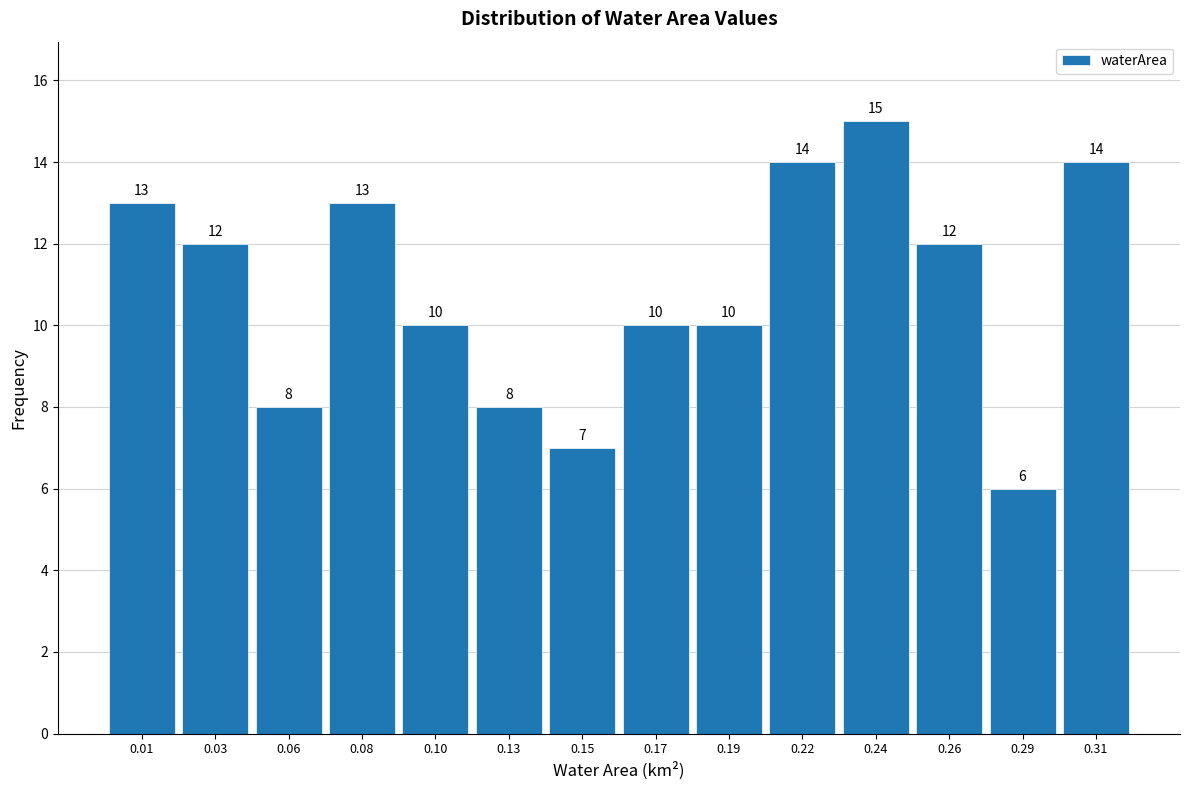

Reading left to right, extract all data points from this chart.

0.01=13	0.03=12	0.06=8	0.08=13	0.10=10	0.13=8	0.15=7	0.17=10	0.19=10	0.22=14	0.24=15	0.26=12	0.29=6	0.31=14